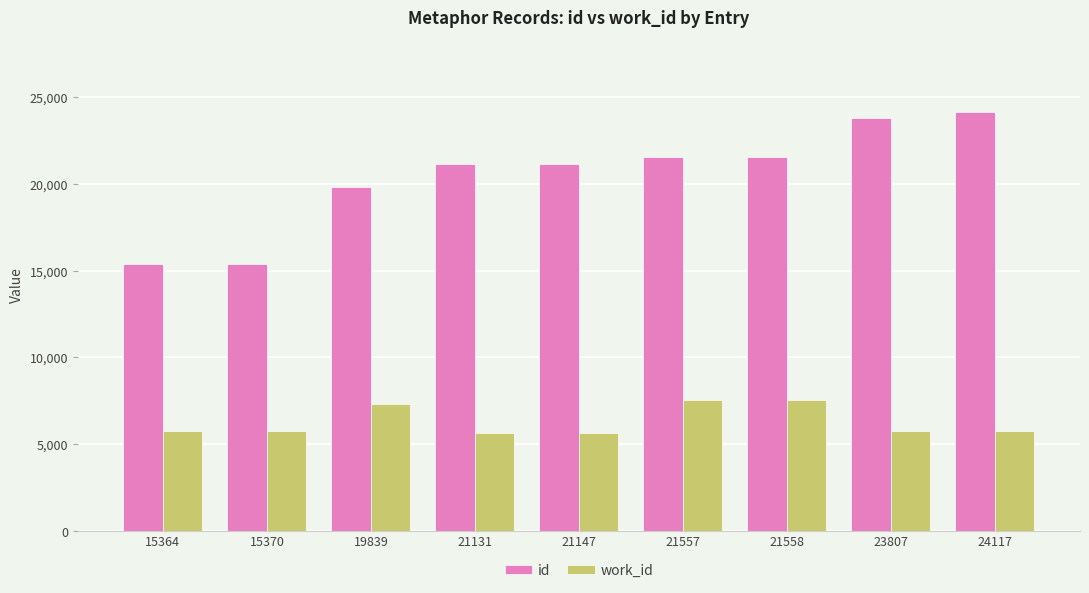

List the series in order of their overall mean, highest first.

id, work_id